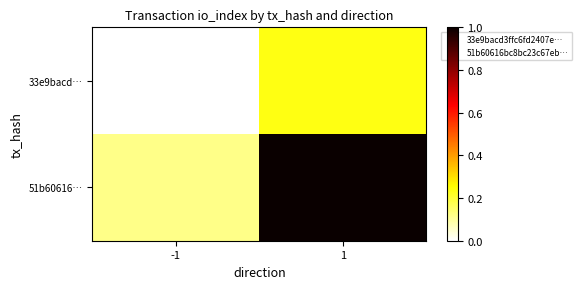

How many series are shown in this chart?

2